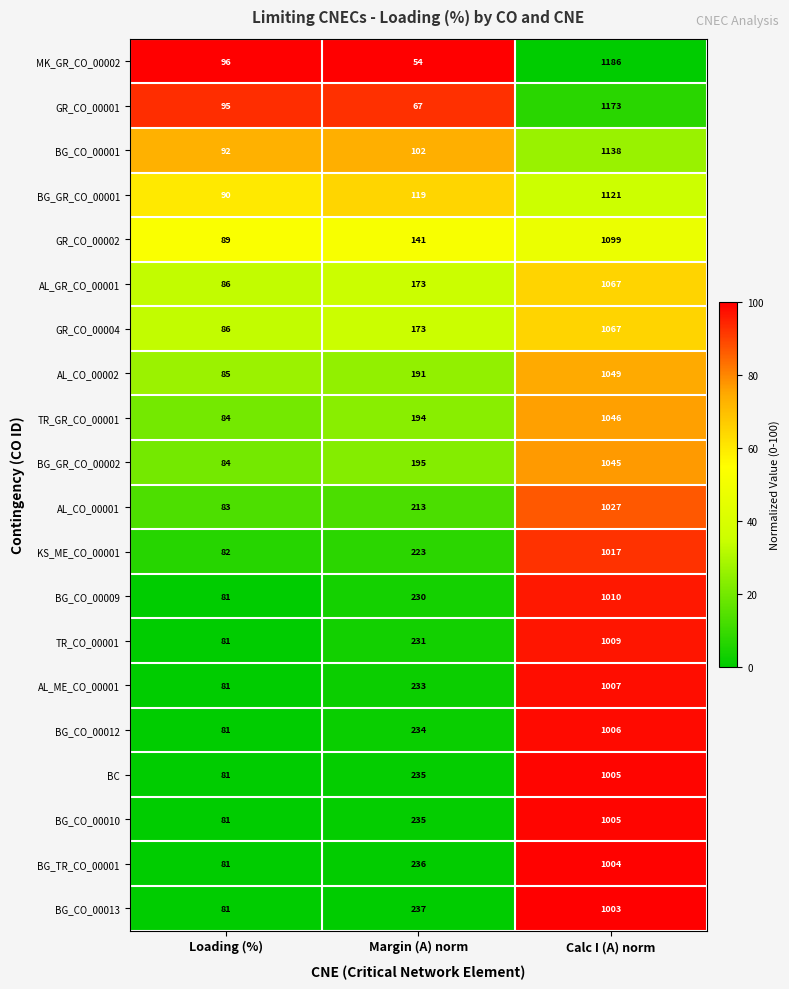

The TR_GR_CO_00001 series shows 84 at Loading (%). True or false?

True